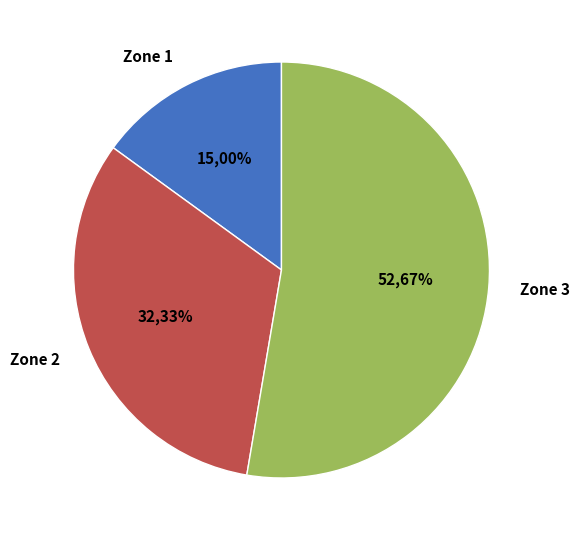

Between Zone 2 and Zone 3, which is larger?

Zone 3